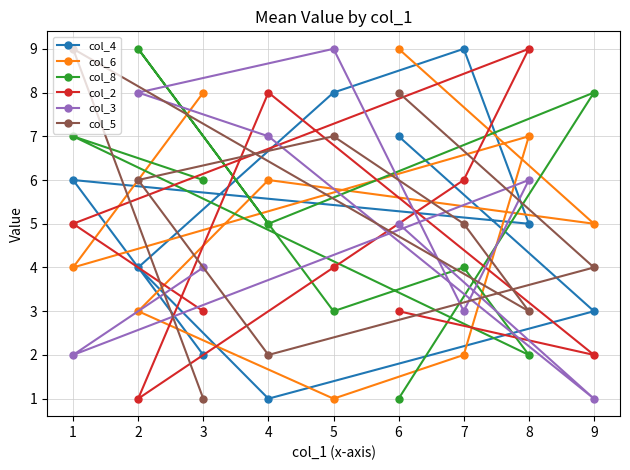

At how many categories does at least one series exceed 8?

6